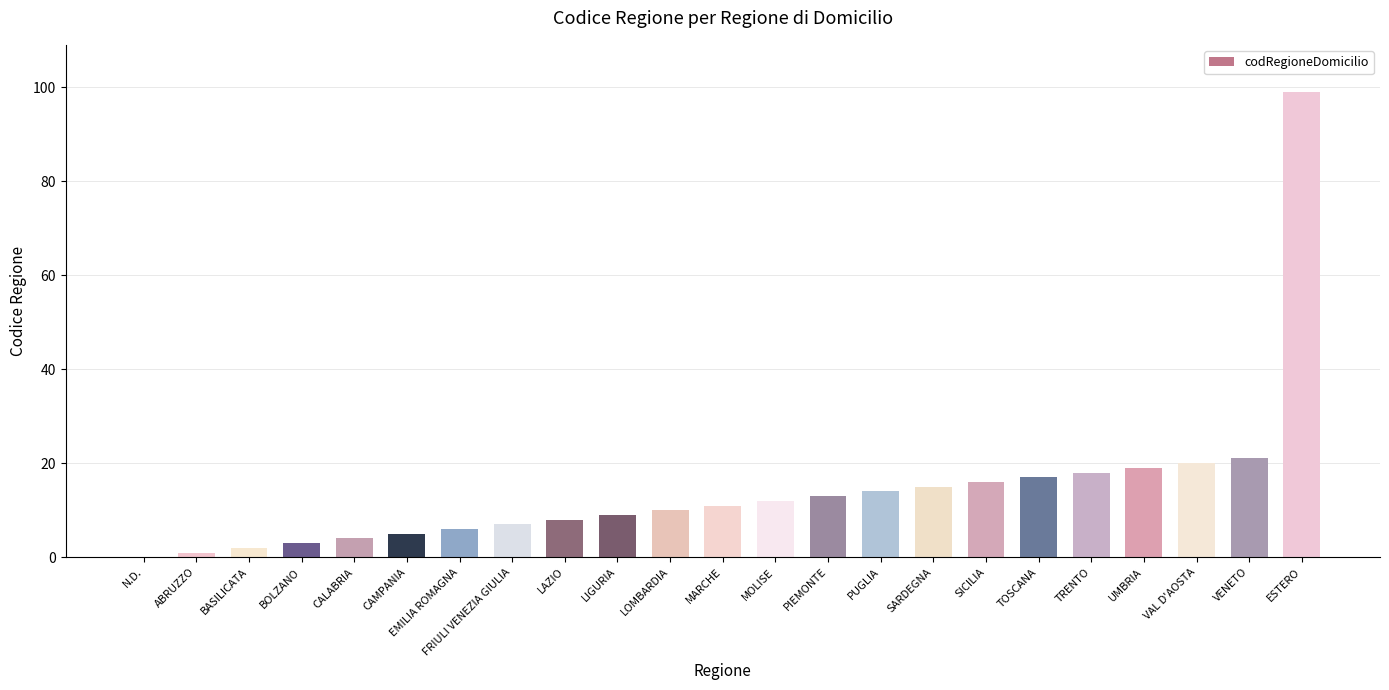

Reading right to left, list all the values displayed in this chart.

99	21	20	19	18	17	16	15	14	13	12	11	10	9	8	7	6	5	4	3	2	1	0